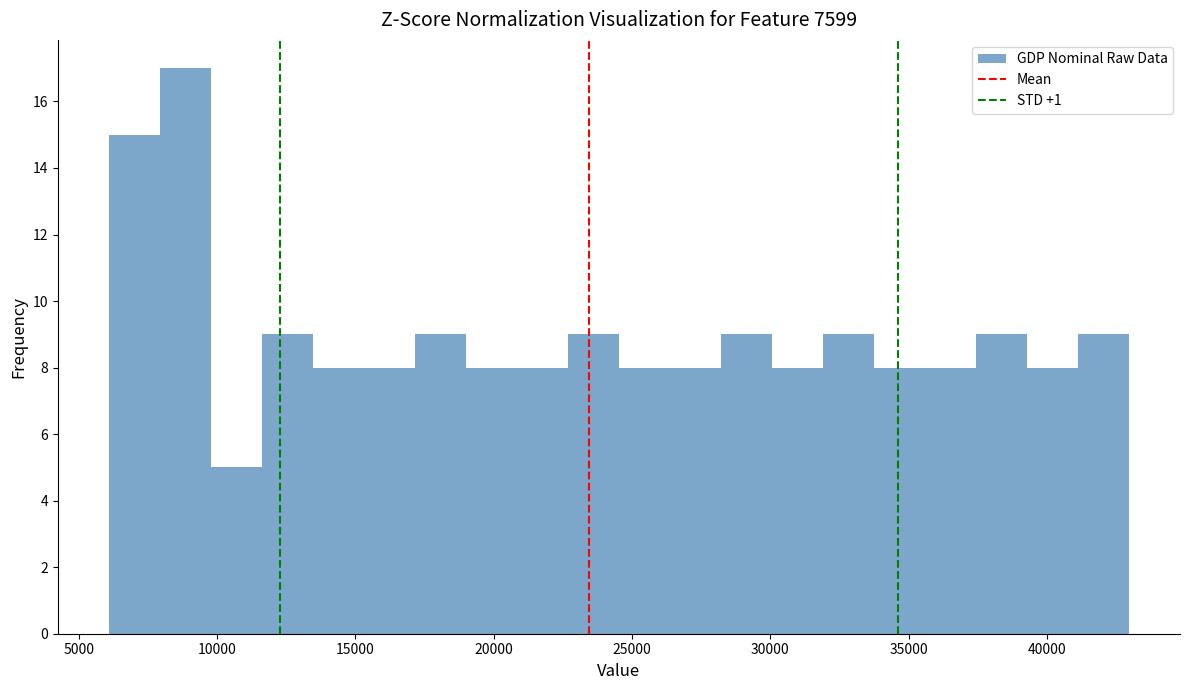

Around what value on the x-axis is the tallest bar? Give the approximate position of its centre, as read against the axis.

9000